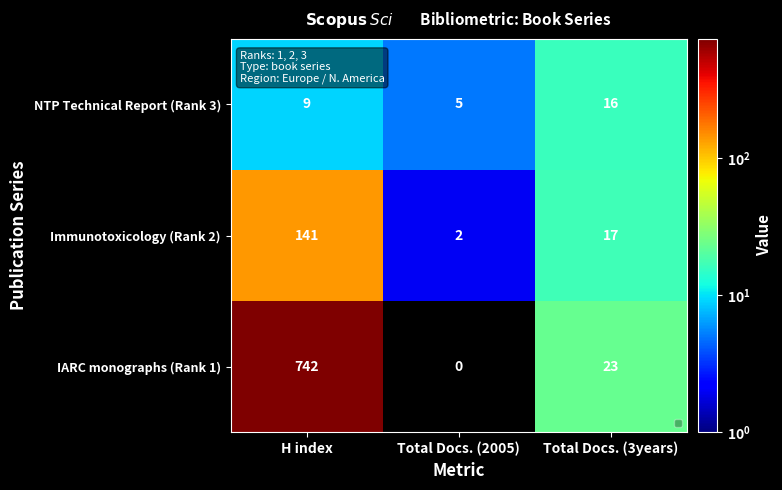

Where is the data nearest to the value 10?

H index